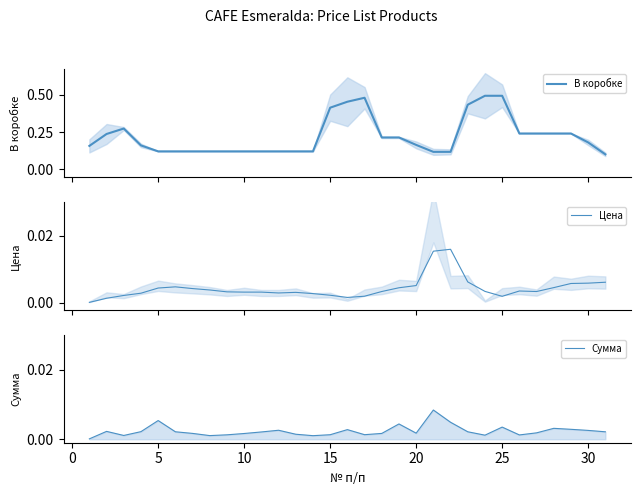

What is the difference between the second highest and minimum values in the В коробке series?

0.4